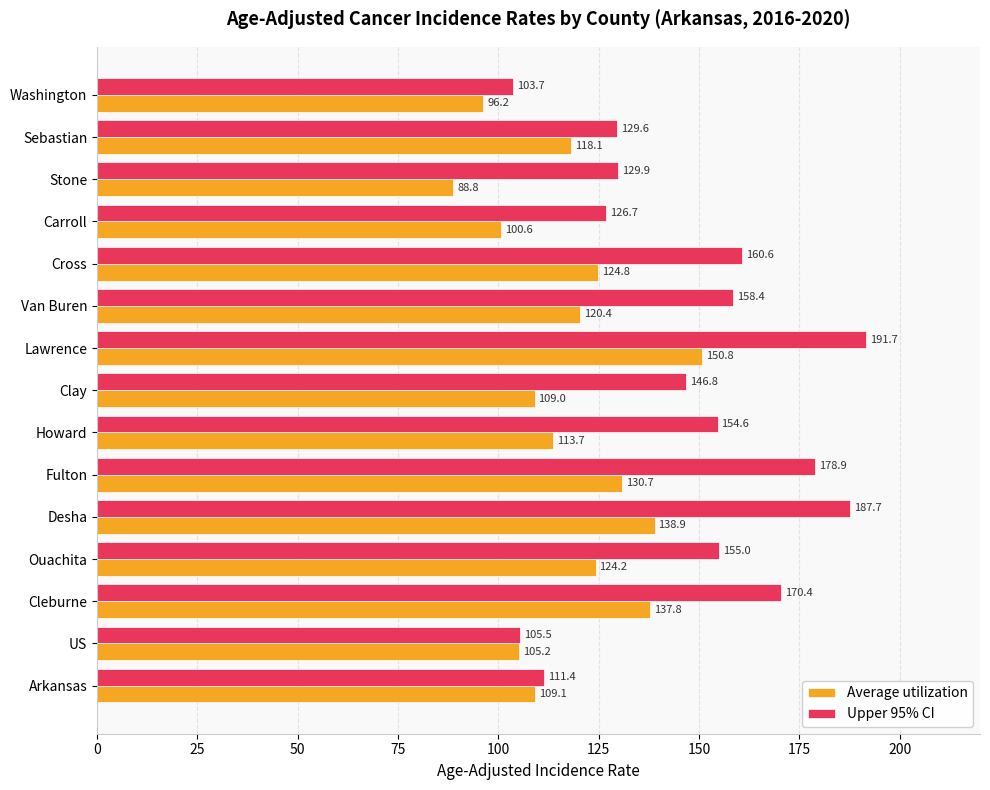

At which category is the sum across all series the highest?

Lawrence